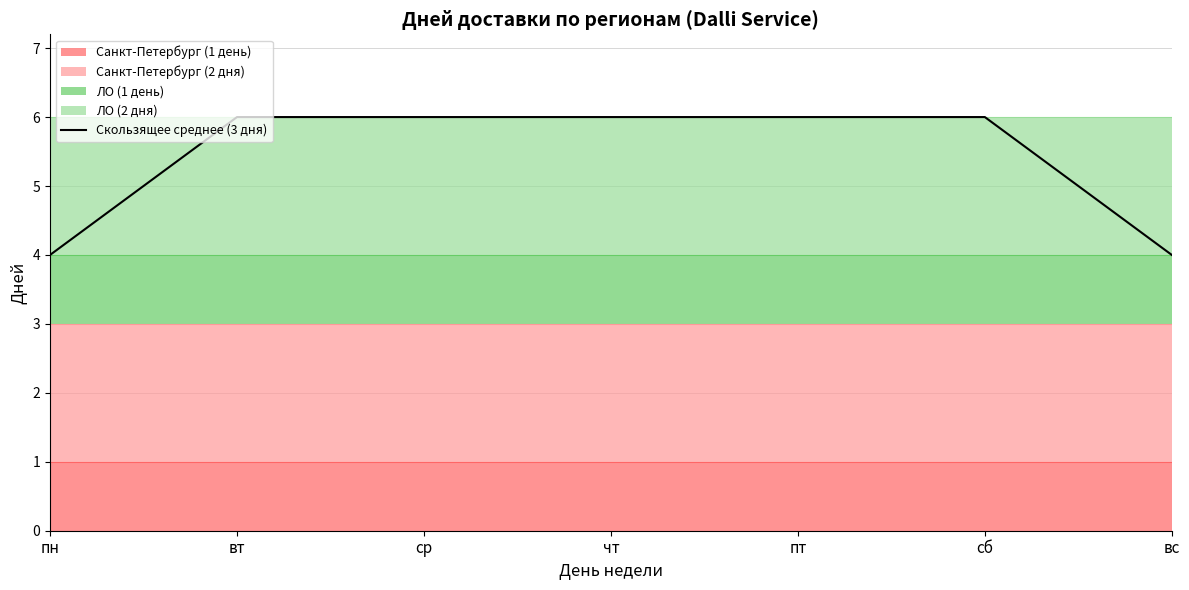

What is the minimum value shown in the chart?

4